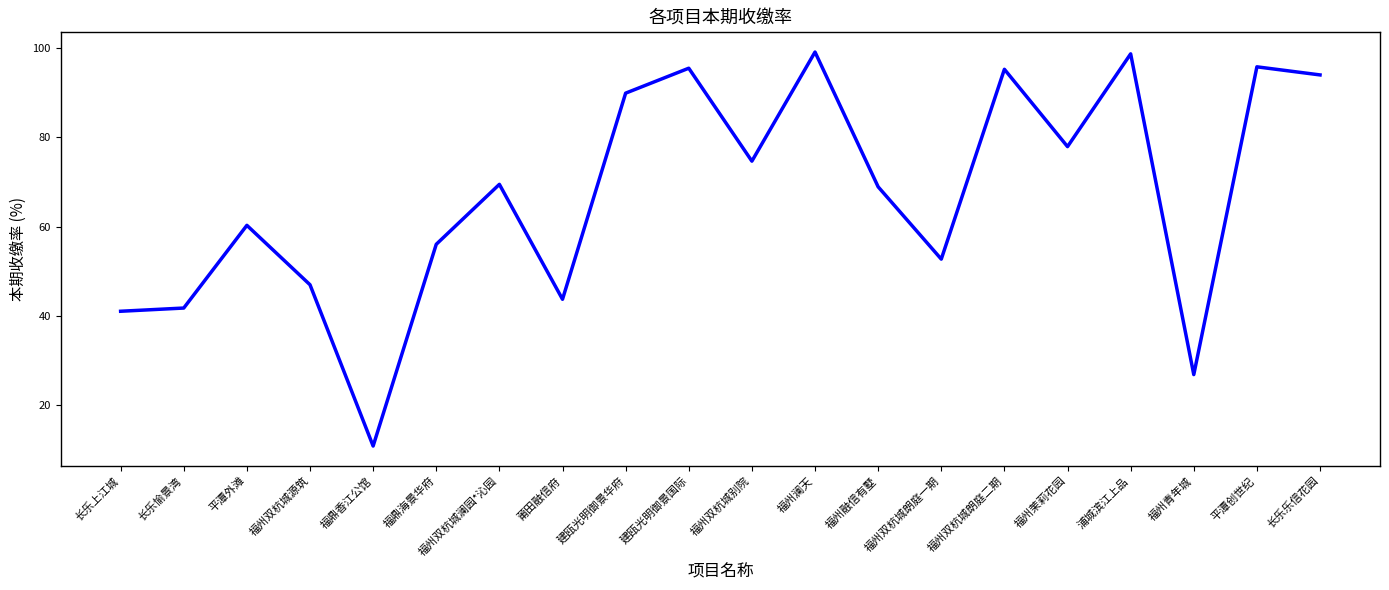

What is the ratio of the value at 长乐上江城 to the value at 福州融信有墅?

0.6